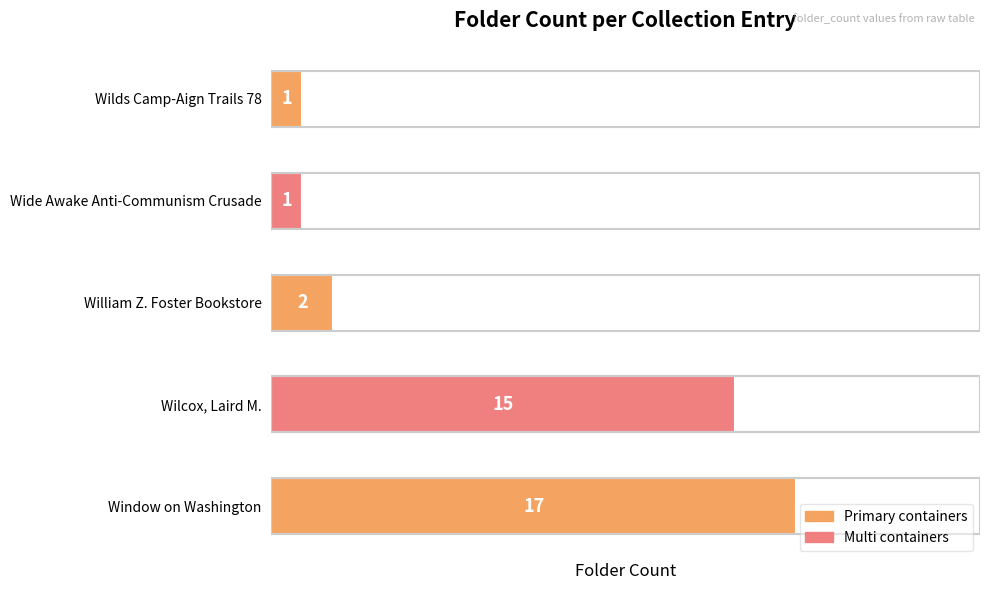

What is the average value?

7